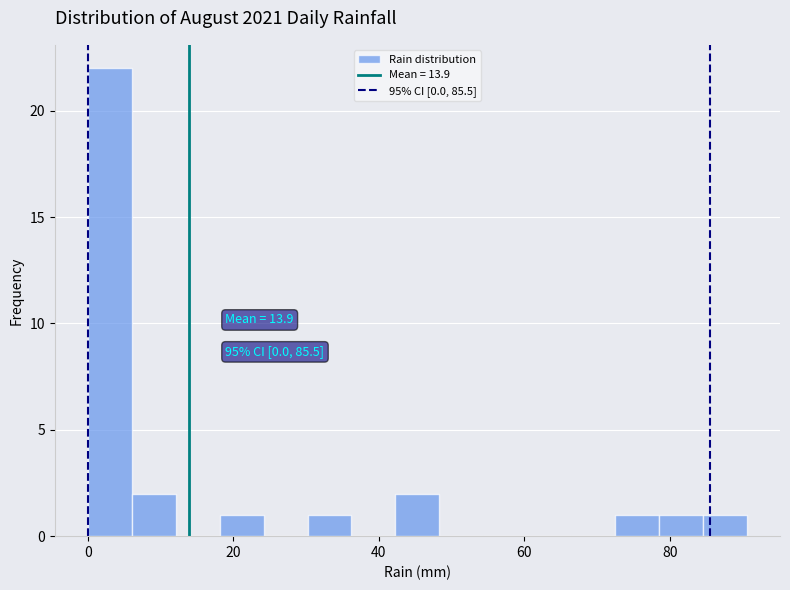

Around what value on the x-axis is the tallest bar? Give the approximate position of its centre, as read against the axis.

4